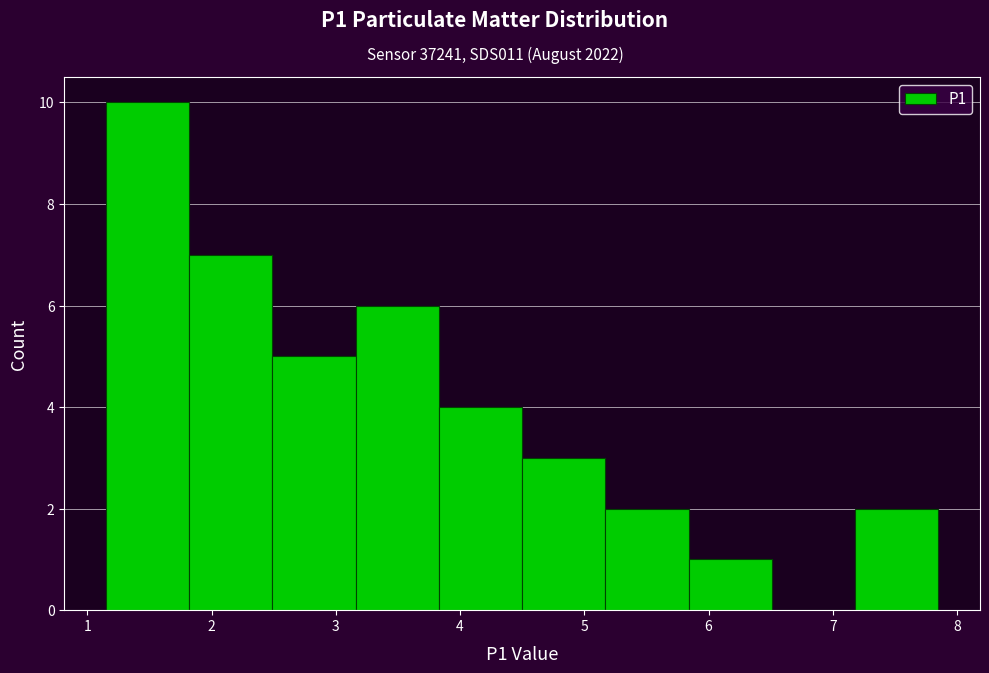

Reading left to right, list every bar in this chart as the range it spans on the x-axis followed by its height. Neither the bar edges nor the heights are printed on the chart, so give them approximately, as read against the axes.

1.15 to 1.82: 10
1.82 to 2.49: 7
2.49 to 3.16: 5
3.16 to 3.83: 6
3.83 to 4.50: 4
4.50 to 5.17: 3
5.17 to 5.84: 2
5.84 to 6.51: 1
6.51 to 7.18: 0
7.18 to 7.85: 2